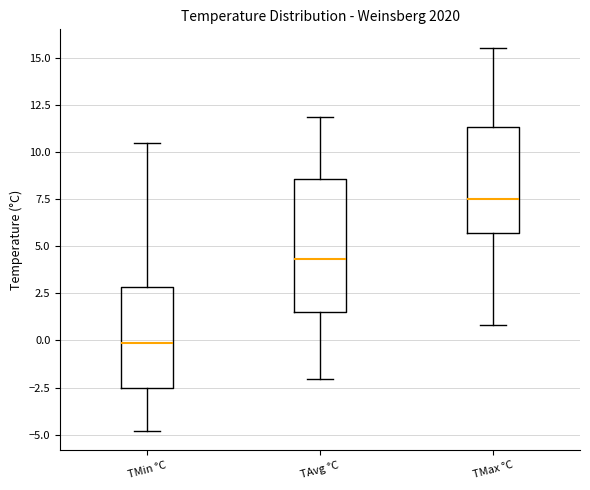

Which box's median line is the lowest?

TMin °C